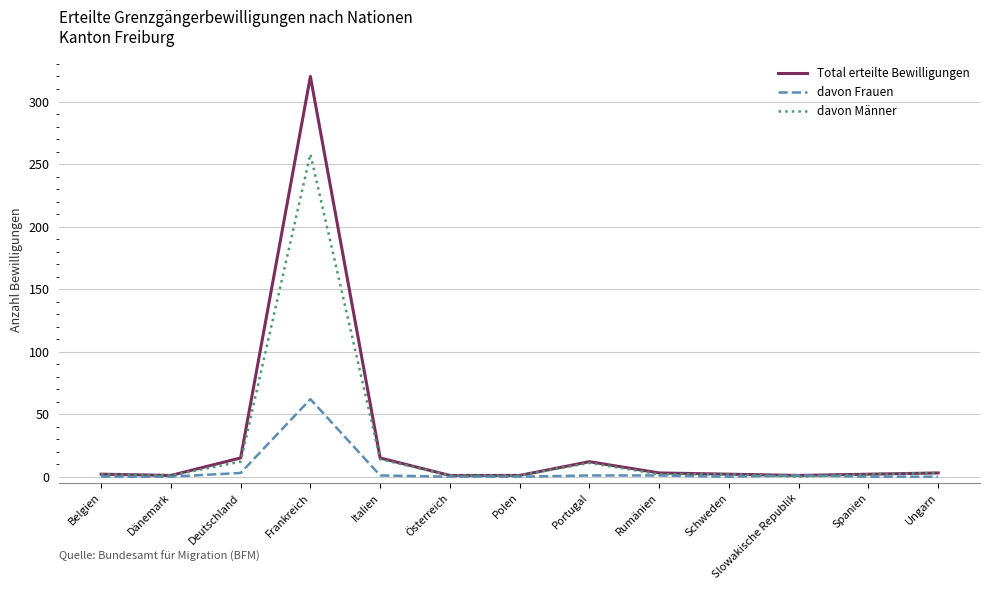

What is the maximum value for davon Männer?

258